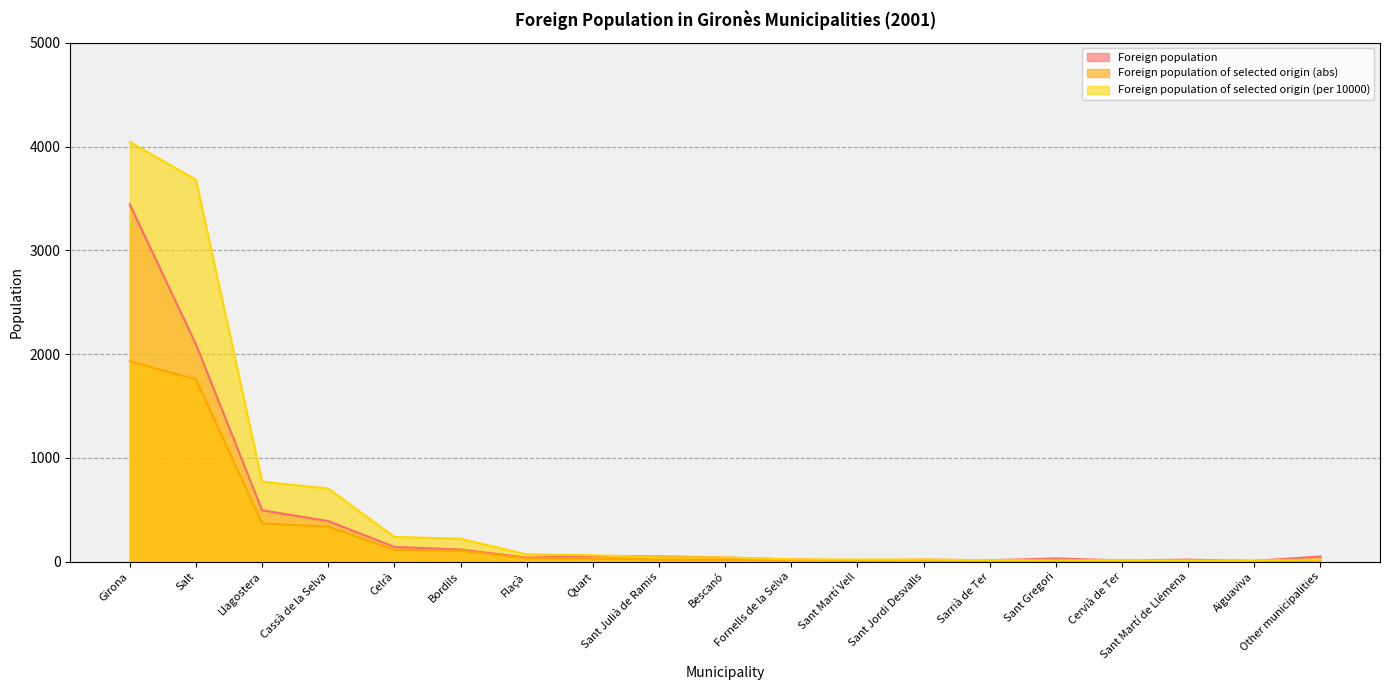

How many interior local peaks does the Foreign population series have?

4